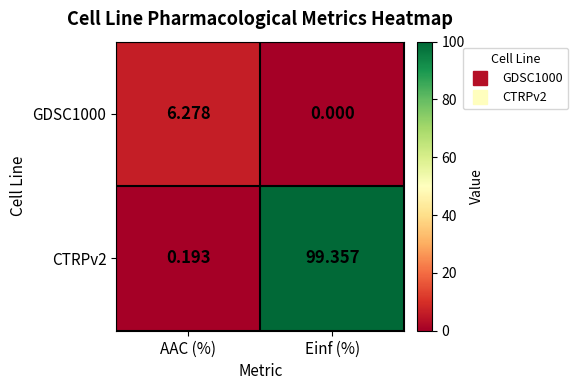

What is the total value across all series at Einf (%)?

99.4